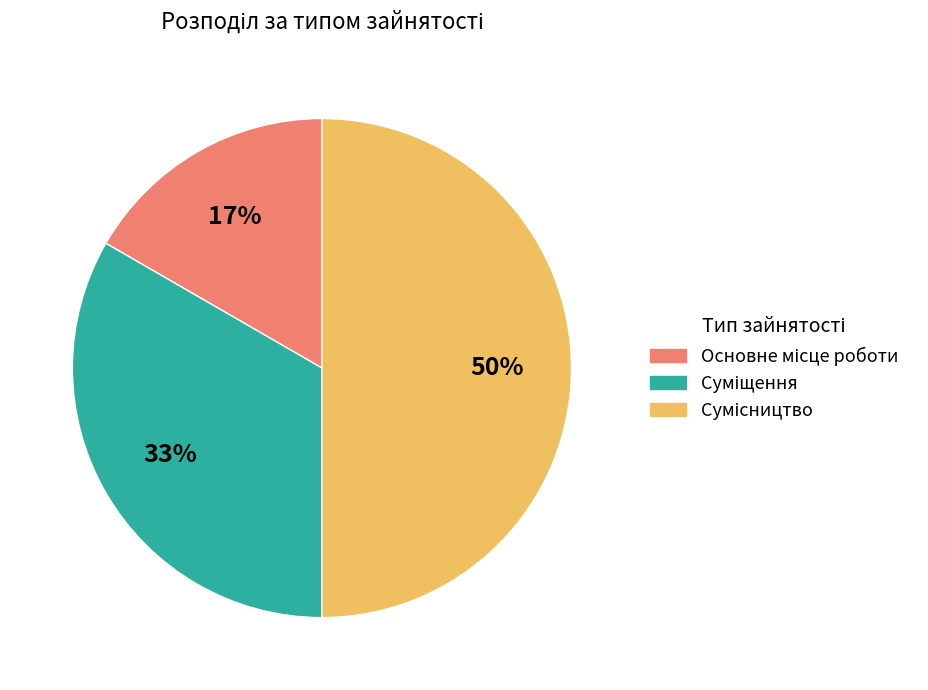

To the nearest percent, what is the average slice percentage?

33%